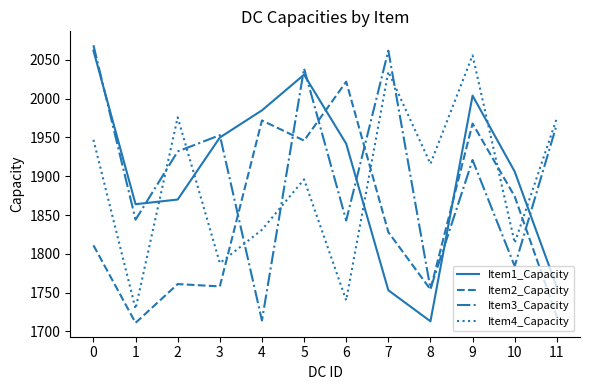

What is the total value across all series at 5?

7912